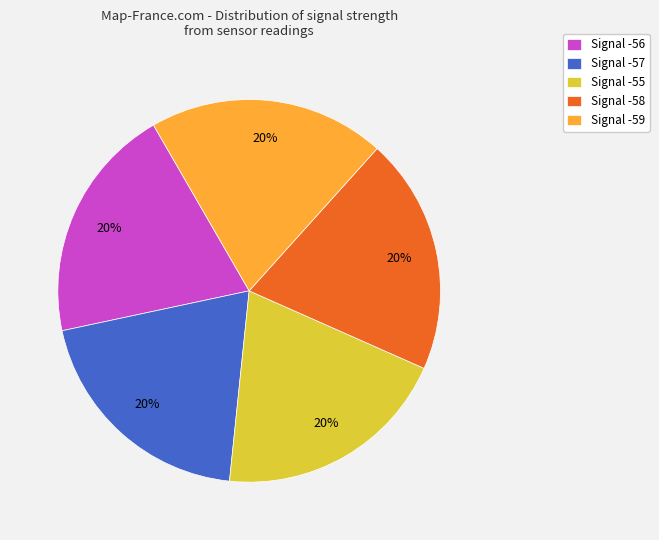

Is it true that Signal -57 is 20% of the pie?

True